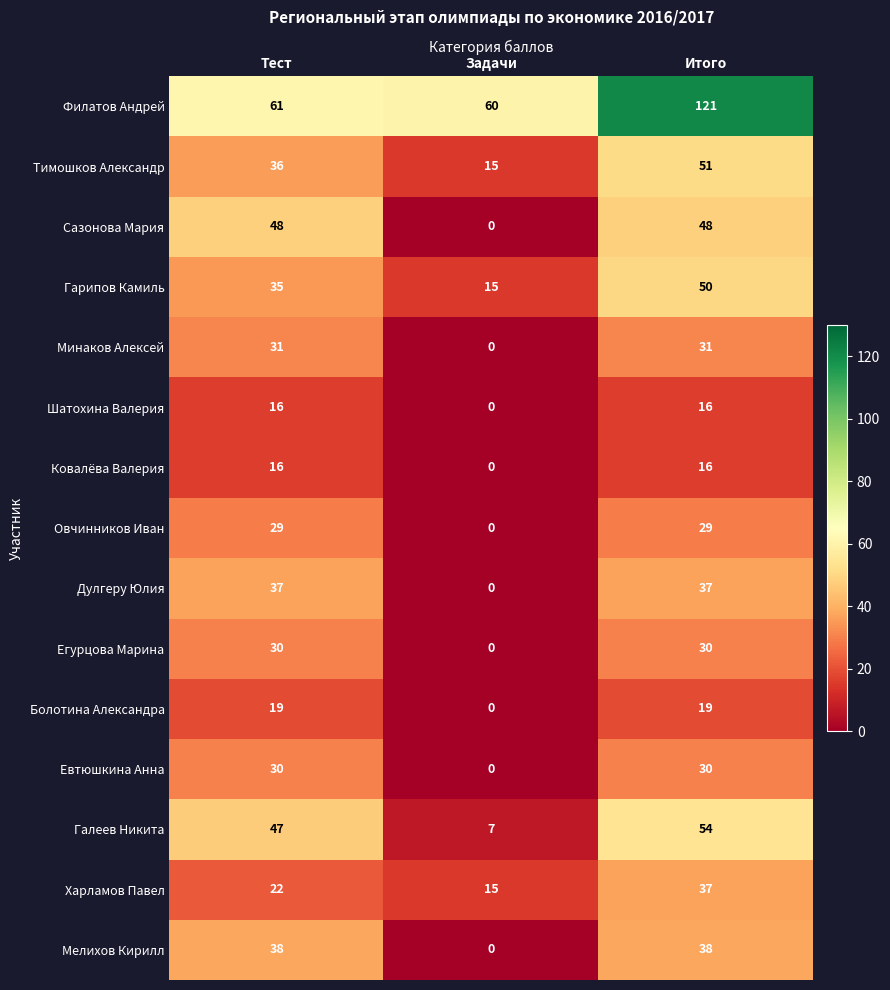

Where is Гарипов Камиль nearest to the value 32?

Тест